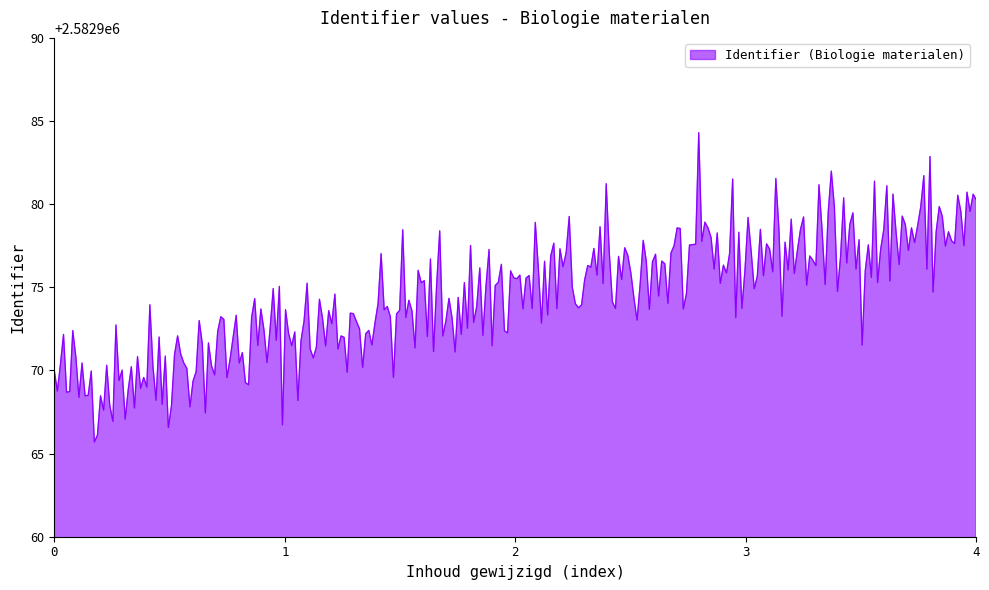

What is the difference between the maximum and minimum values?

18.6